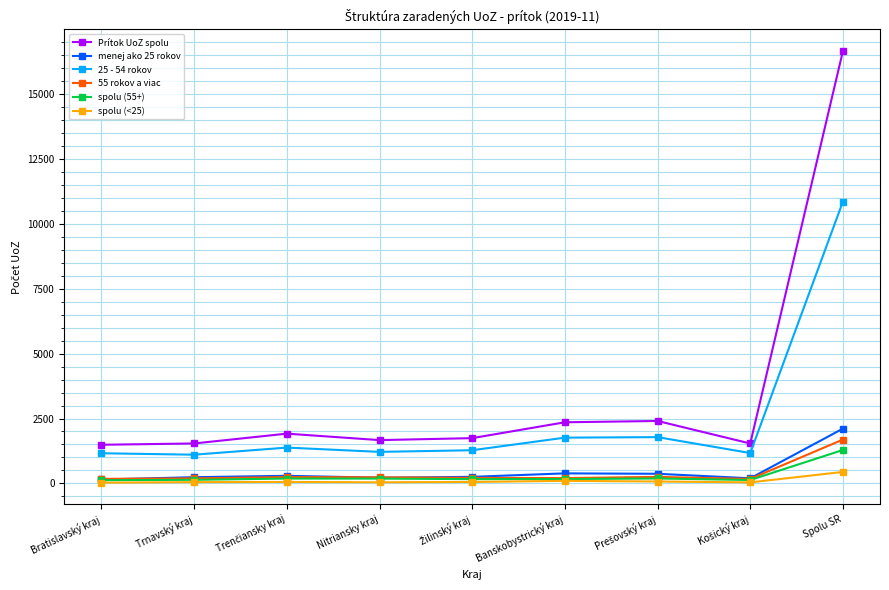

What position from the right is Trnavský kraj?

8